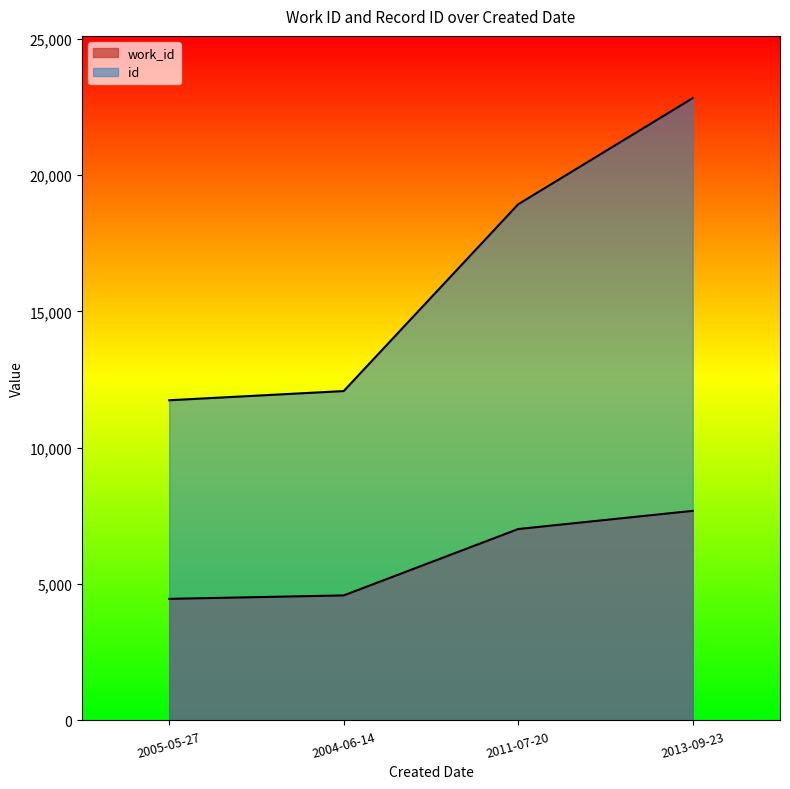

What position from the right is 2004-06-14?

3